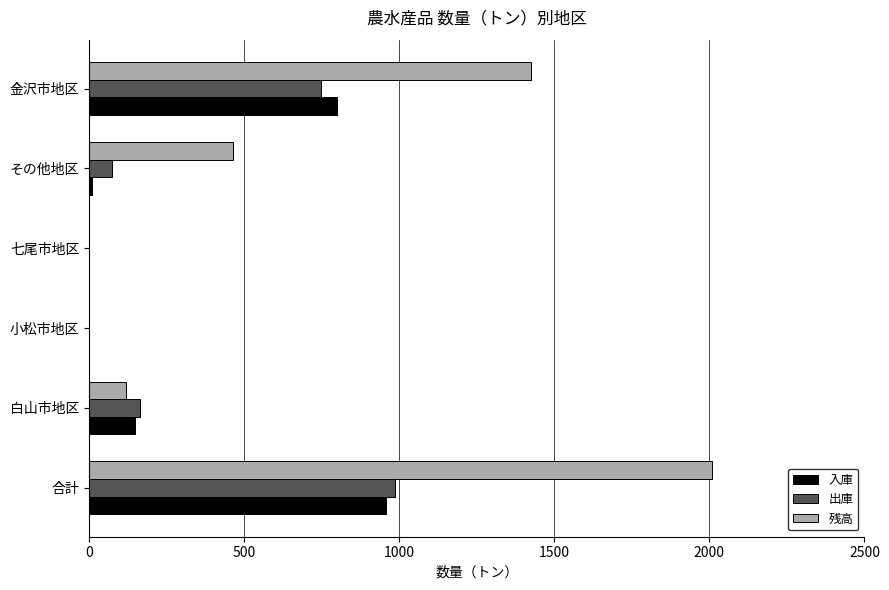

What is the maximum value shown in the chart?

2009